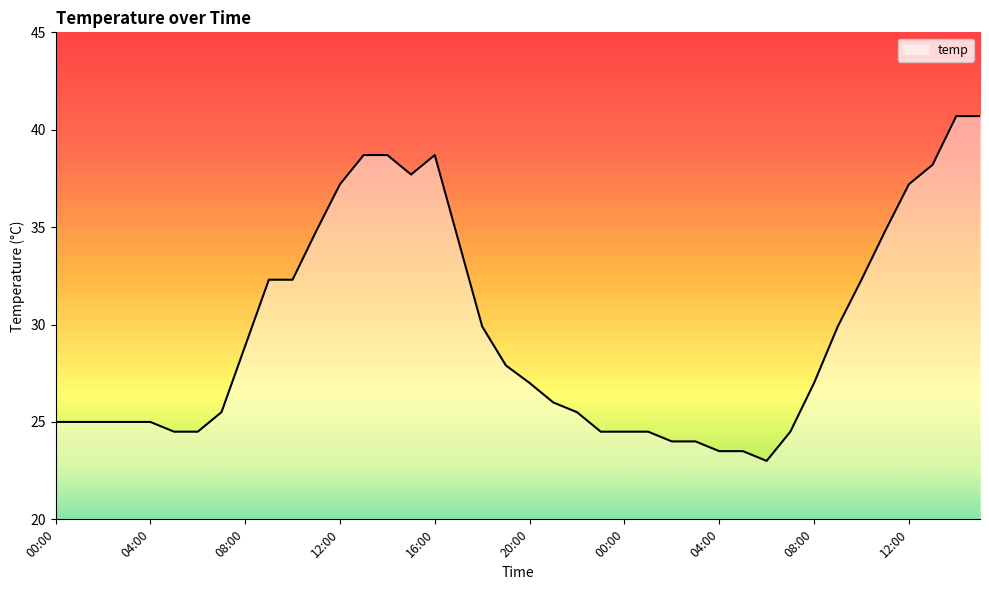

What is the difference between the maximum and minimum values?

17.7